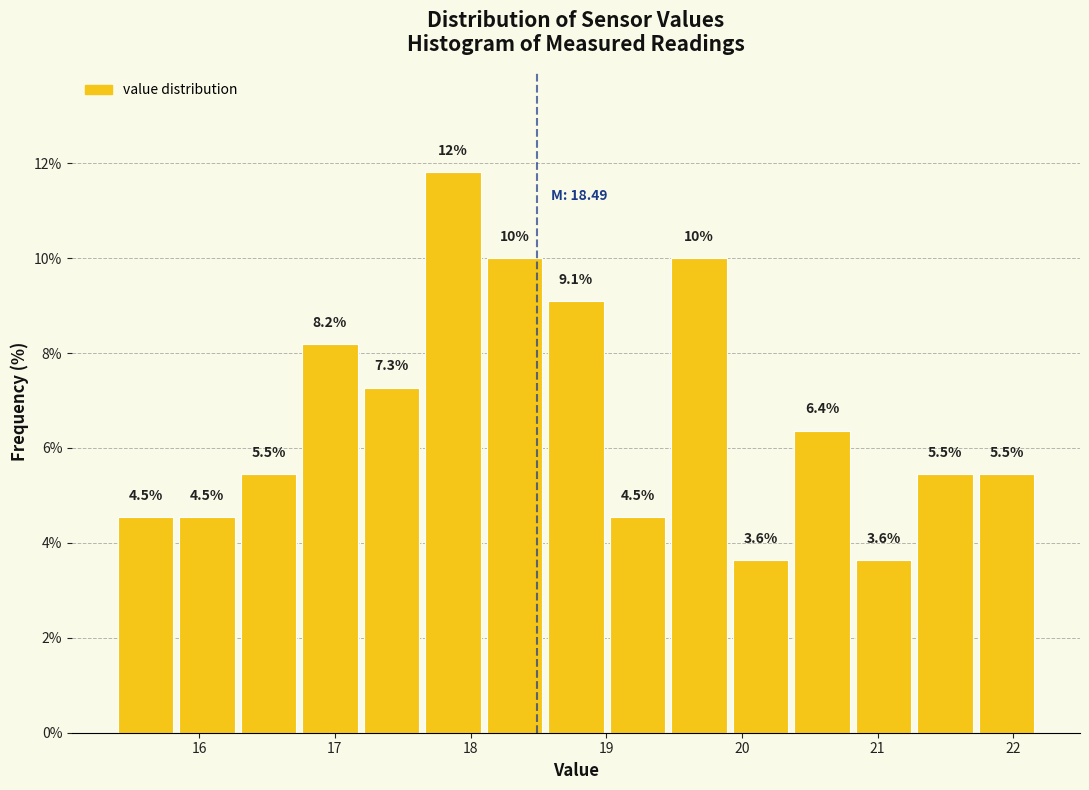

Over which range of the x-axis is the bar tallest?

17.7 to 18.1